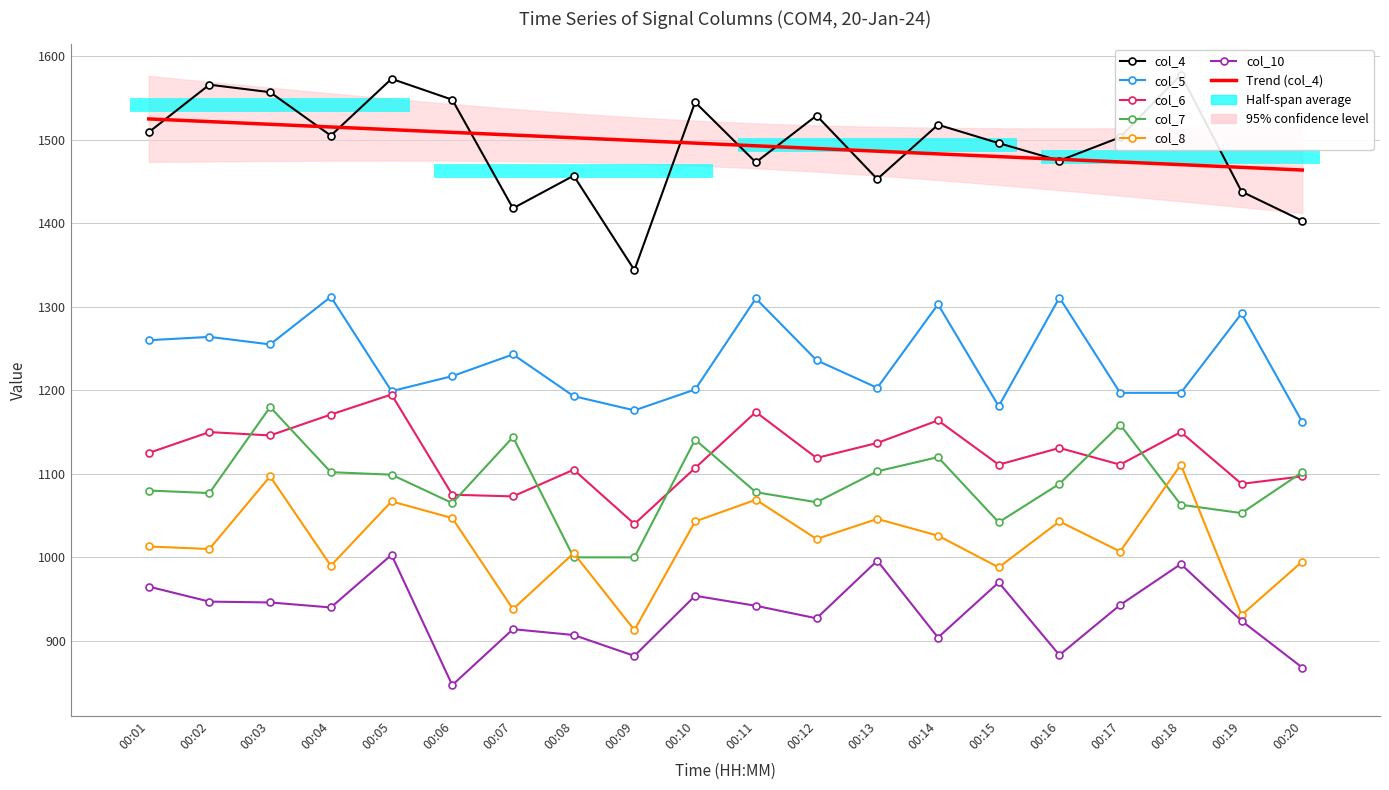

Where do col_7 and col_8 first cross each other?

00:07 and 00:08